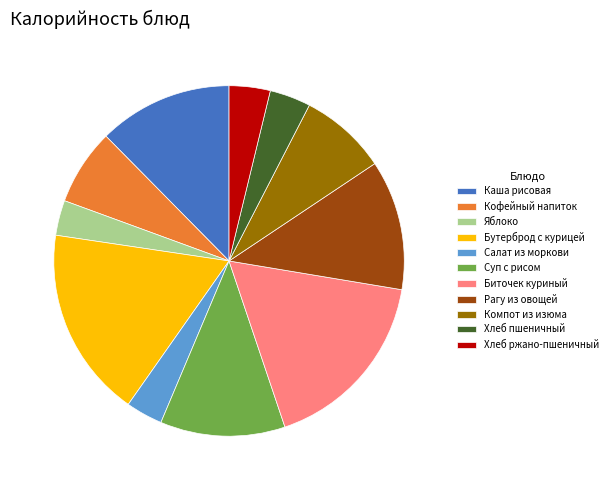

True or false: Рагу из овощей accounts for 12% of the total.

True